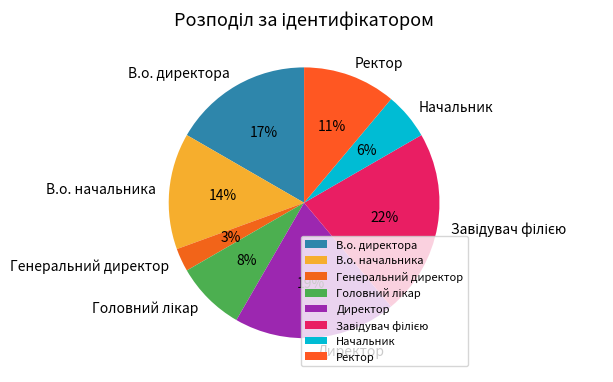

Which has a higher value, Ректор or Директор?

Директор